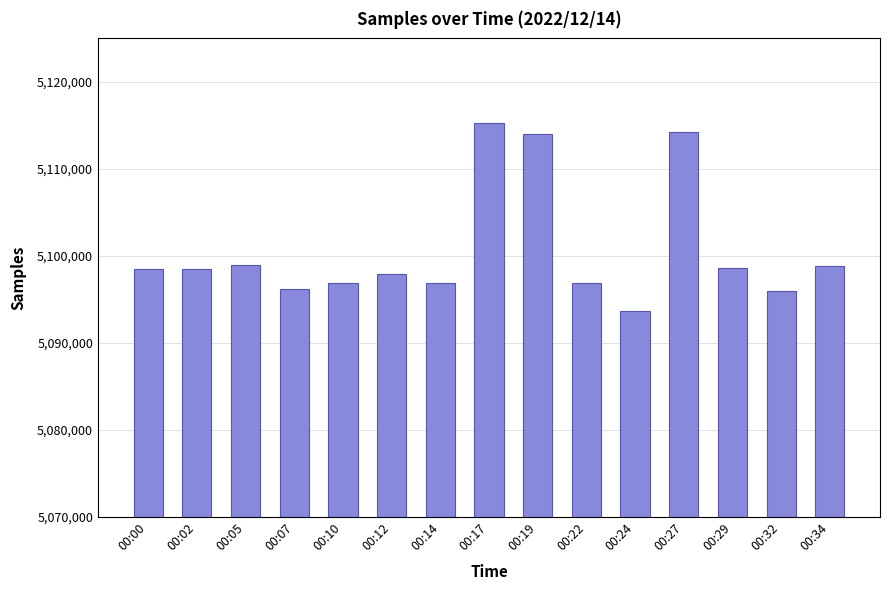

What value does the data have at 00:22?

5096876